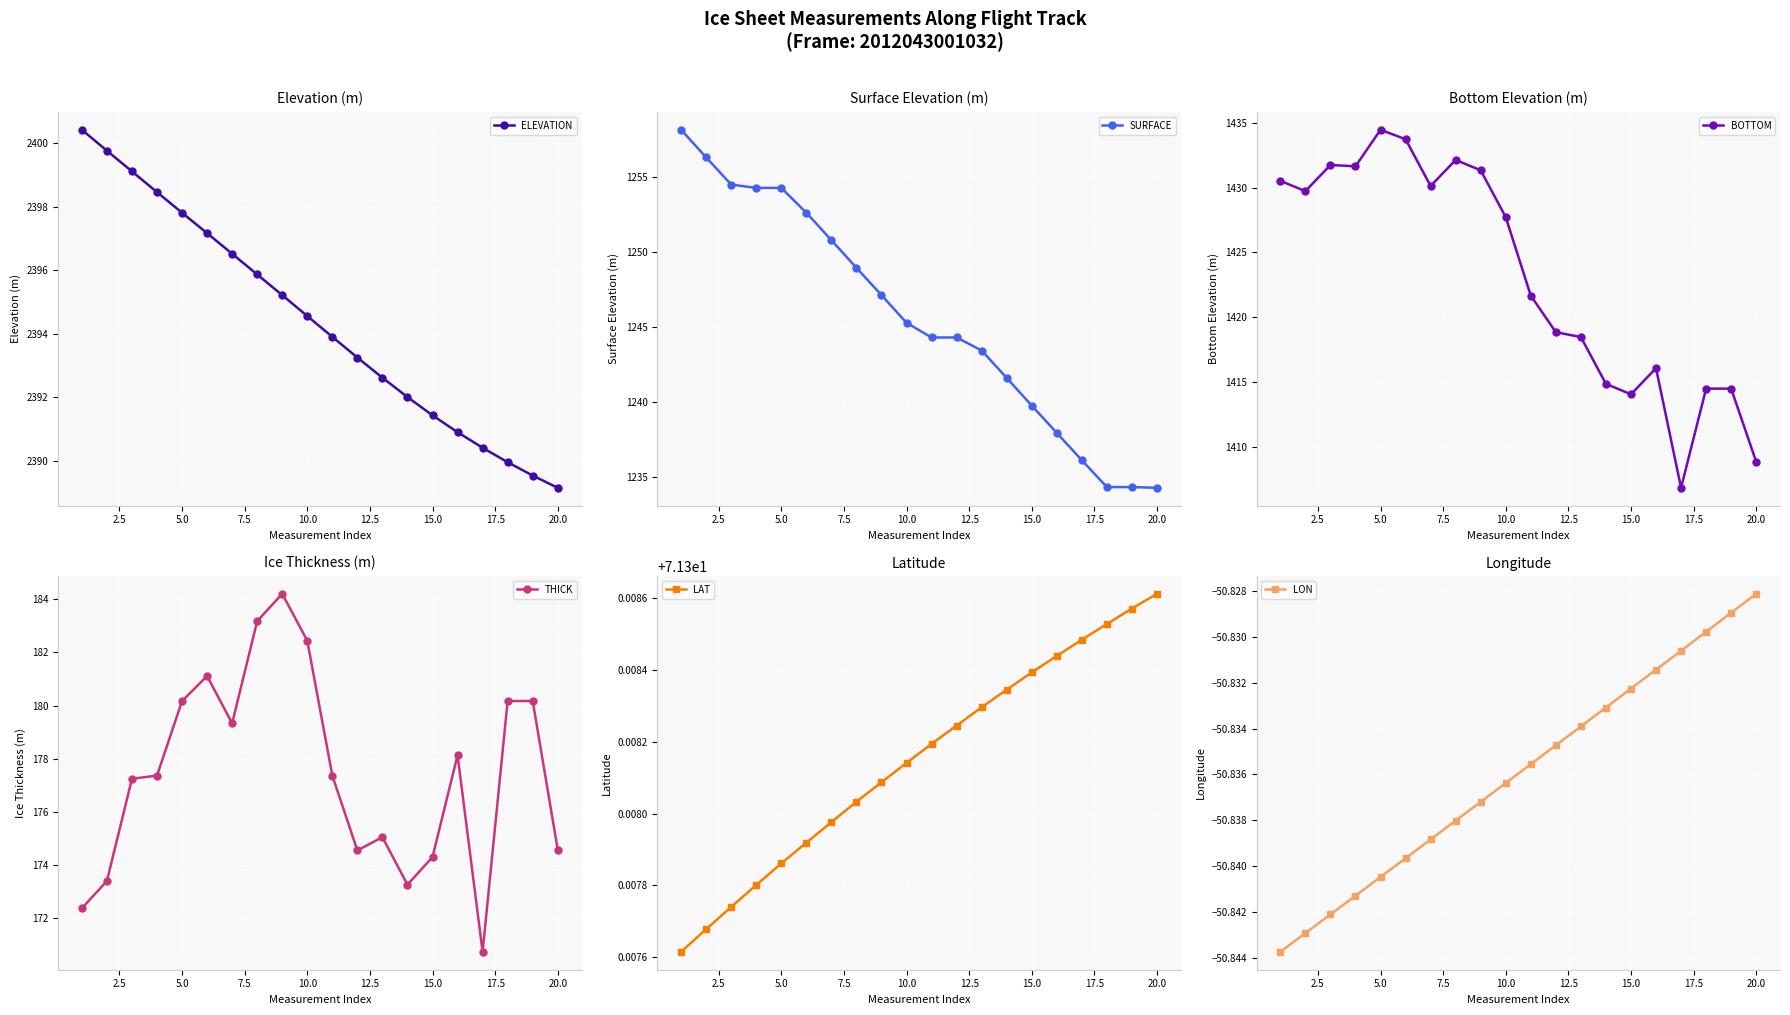

The LON series shows -20.0 at 20.0. True or false?

False